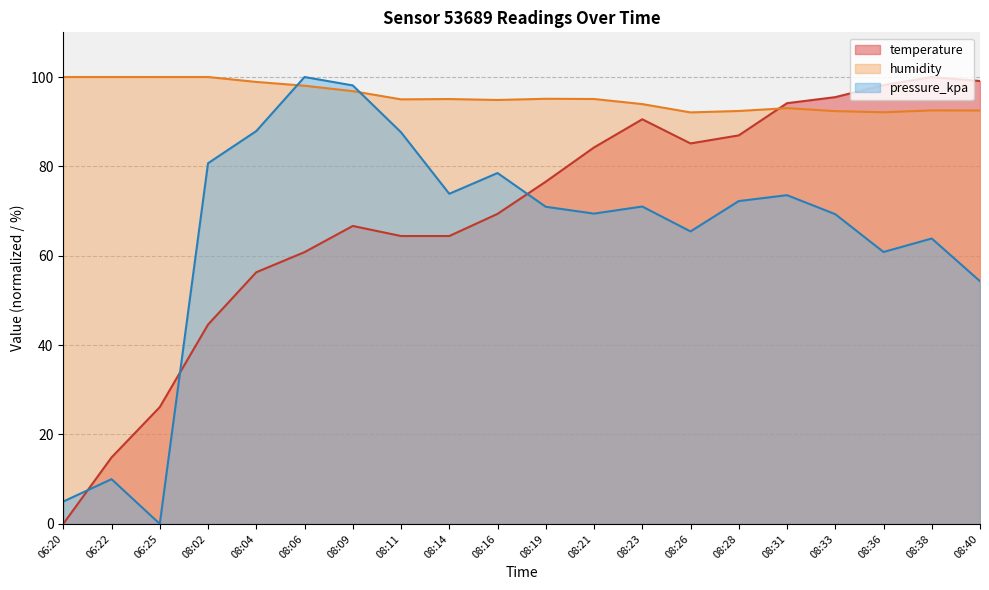

Where do humidity and temperature first cross each other?

08:28 and 08:31